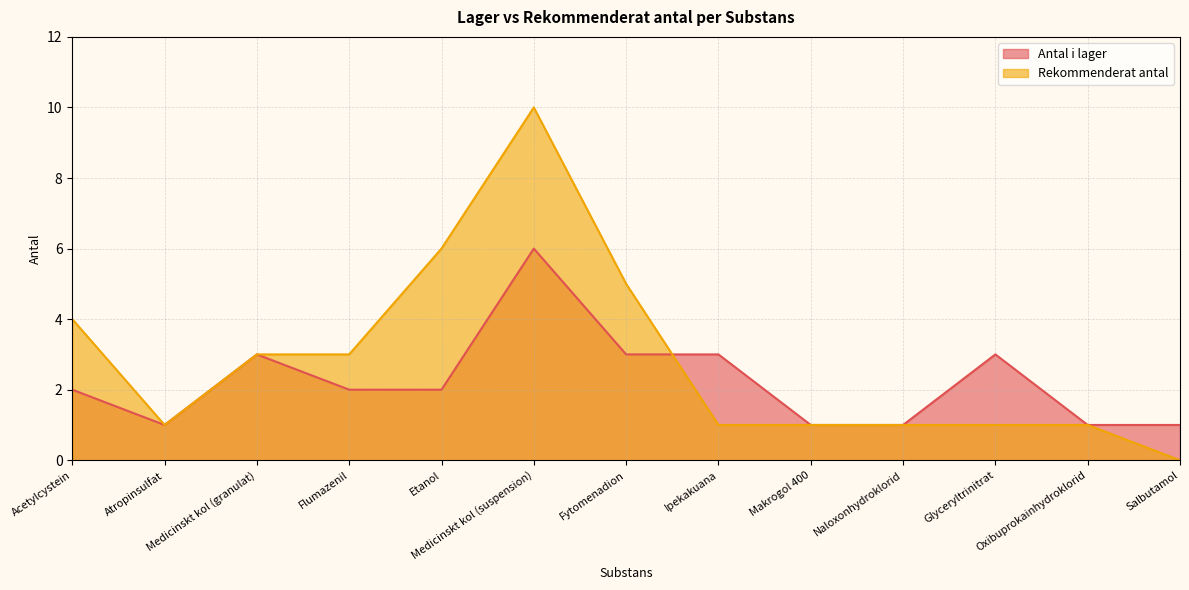

Rank the series by their average value, from highest to lowest.

Rekommenderat antal, Antal i lager